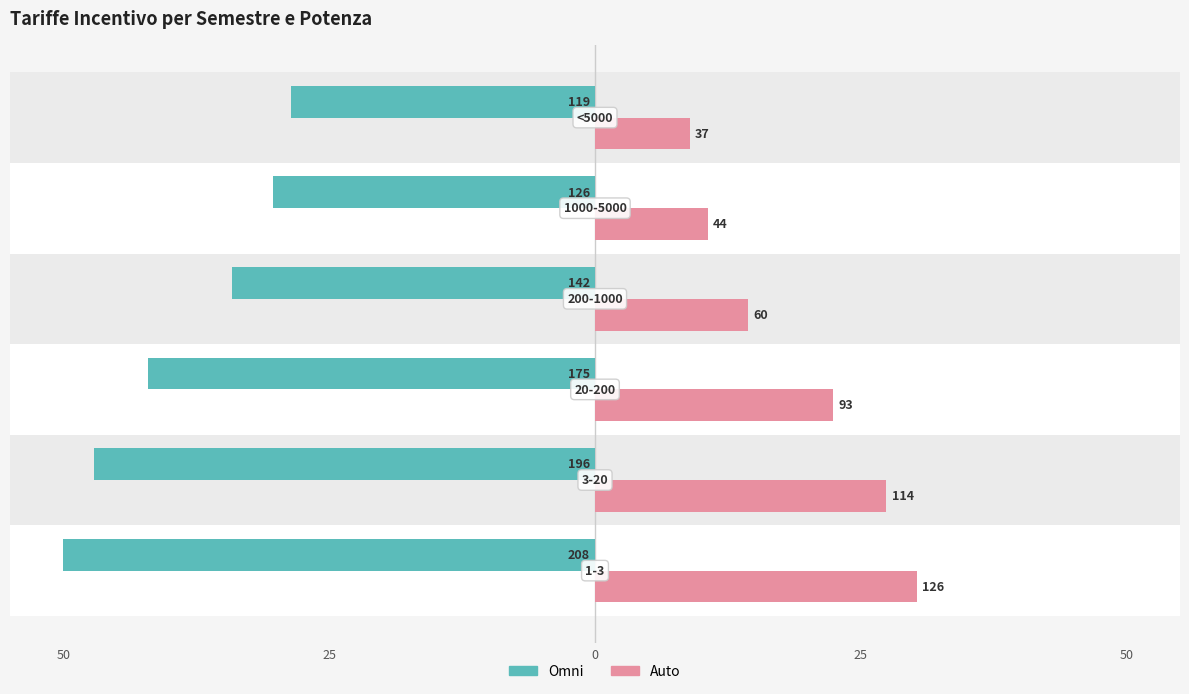

What are all the series names shown in the legend?

Omni, Auto